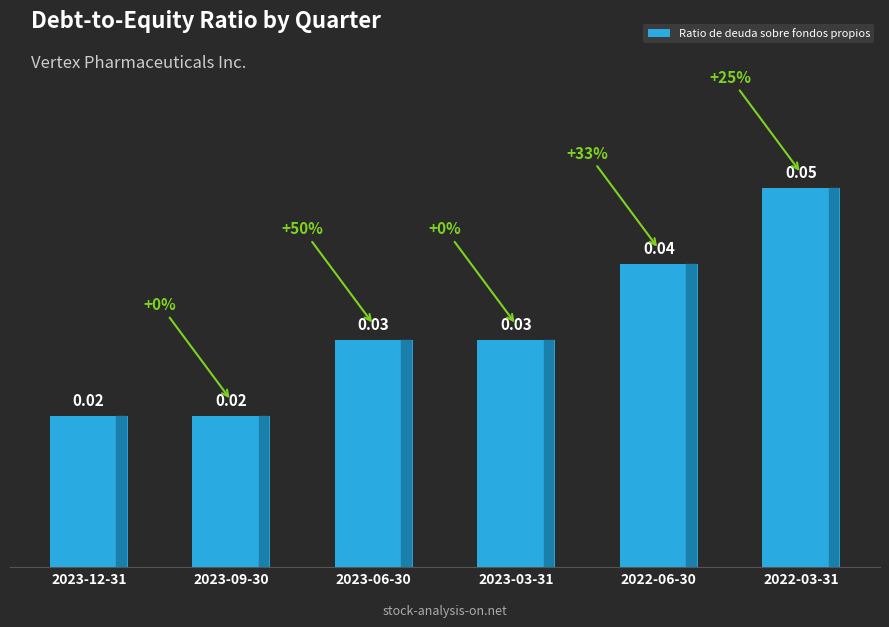

Reading left to right, transcribe all the data shown in this chart.

2023-12-31=0.0	2023-09-30=0.0	2023-06-30=0.0	2023-03-31=0.0	2022-06-30=0.0	2022-03-31=0.1